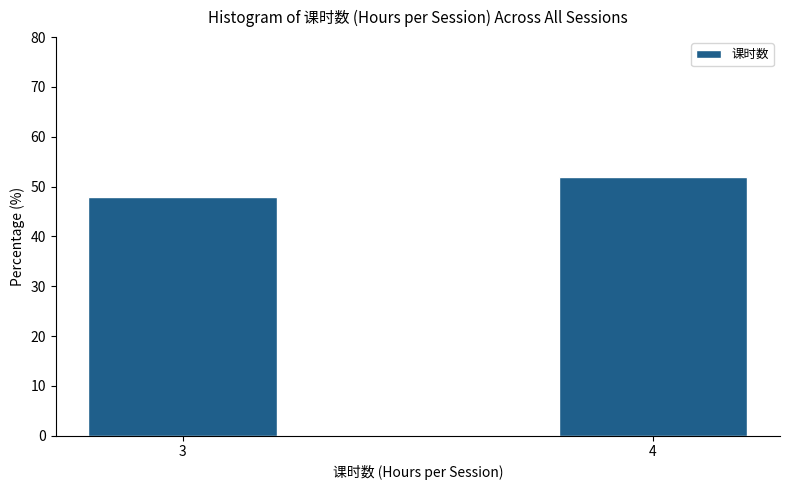

Reading left to right, transcribe all the data shown in this chart.

48	52